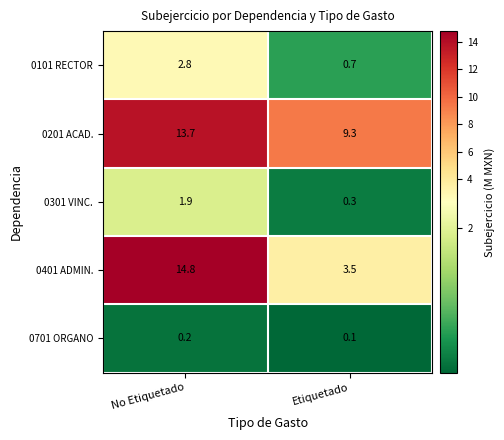

True or false: 0101 RECTOR has a value of 2.8 at No Etiquetado.

True